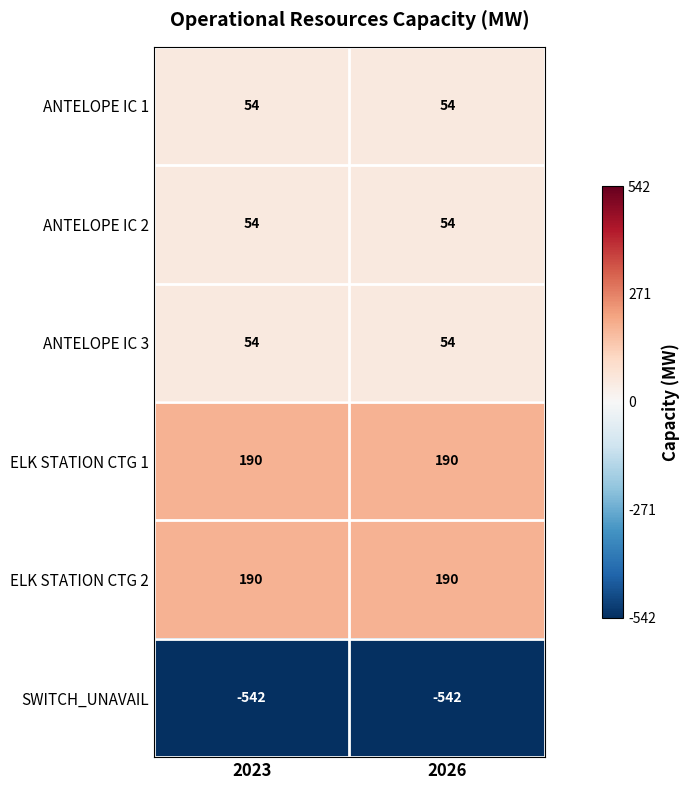

The value of ANTELOPE IC 2 at 2023 is 54. True or false?

True